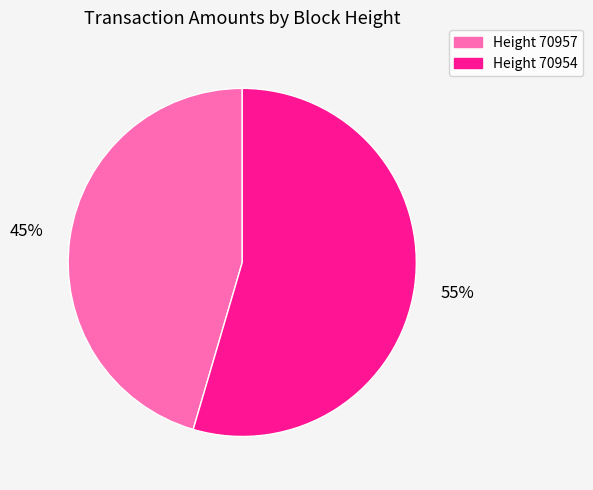

What is the majority slice?

Height 70954